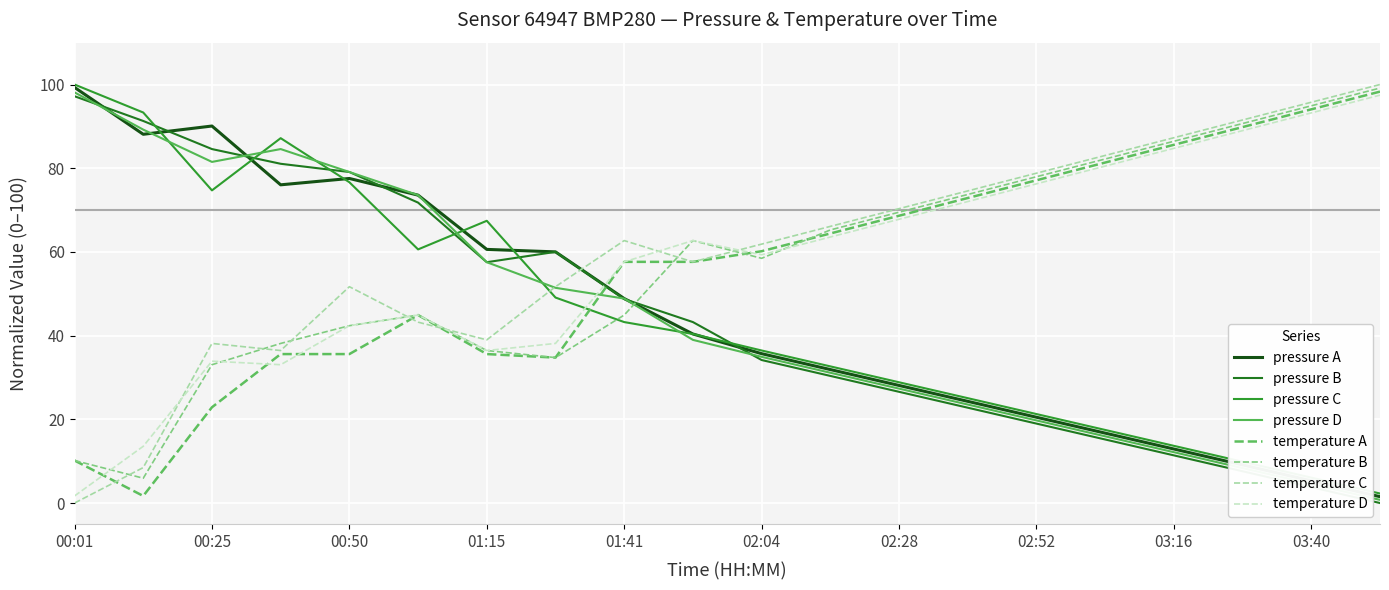

After their last crossing, which series has the higher values: temperature B or pressure A?

temperature B